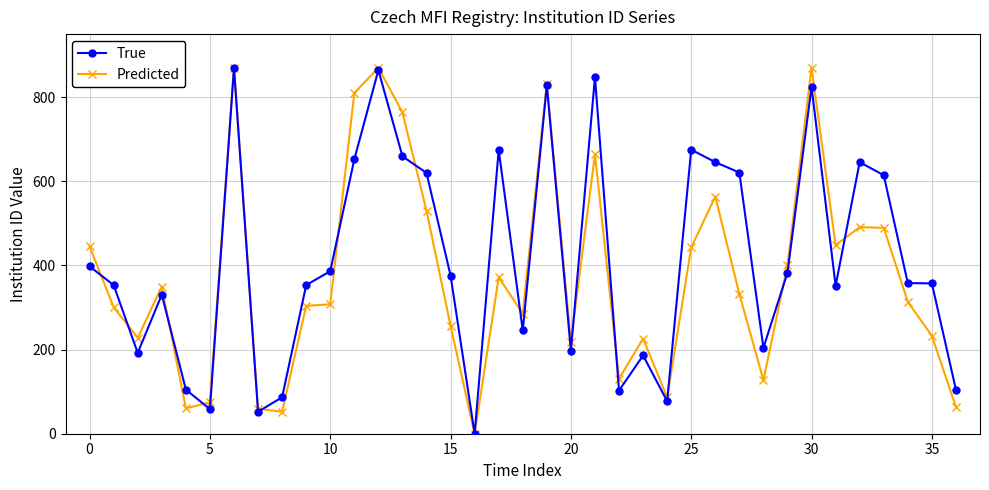

What is the sum of all Predicted values?

13873.3